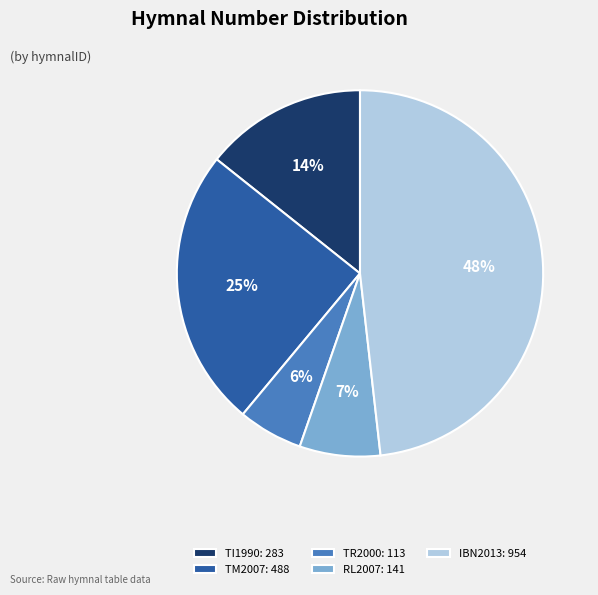

To the nearest percent, what portion does RL2007: 141 represent?

7%